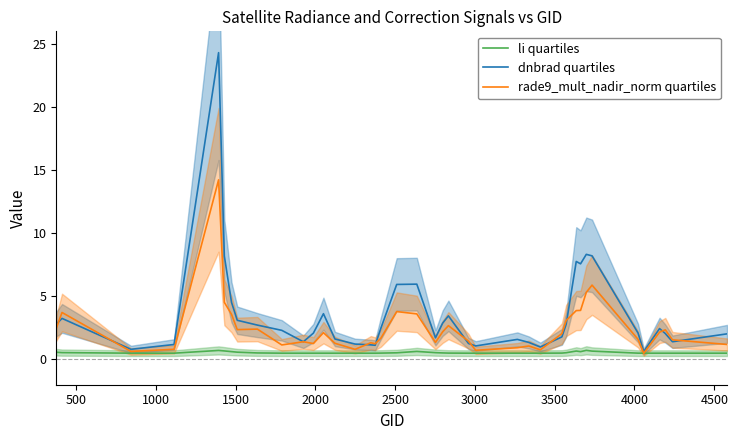

What is the value of the dnbrad quartiles point at the 18th from the left?

2.5